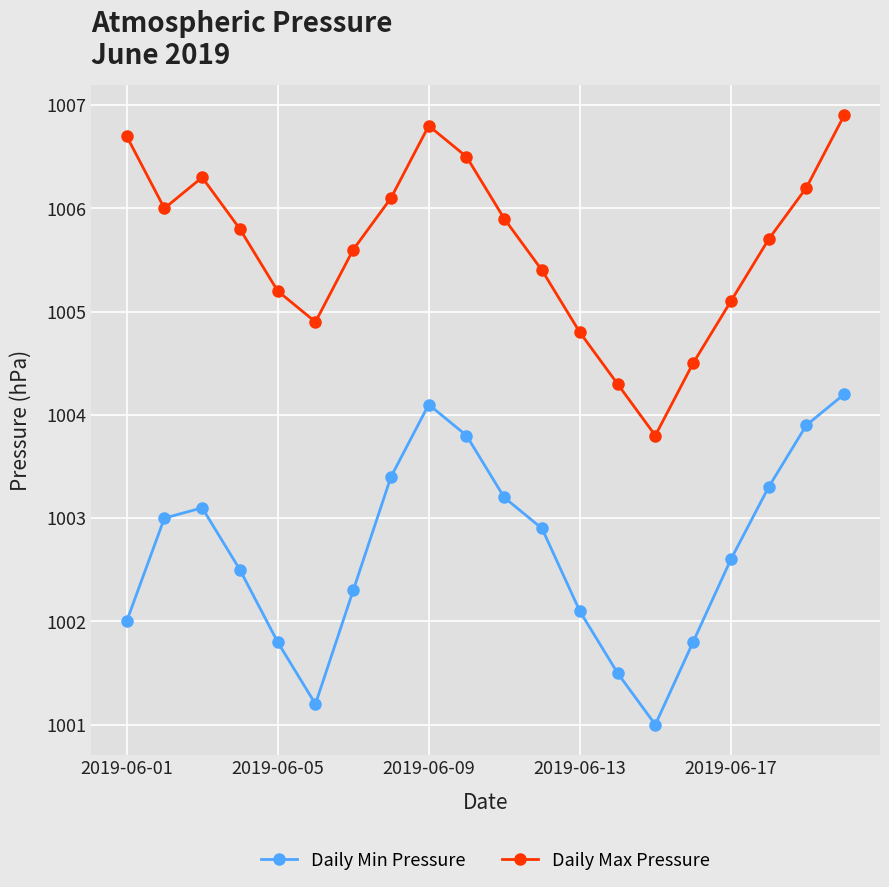

How many series are shown in this chart?

2